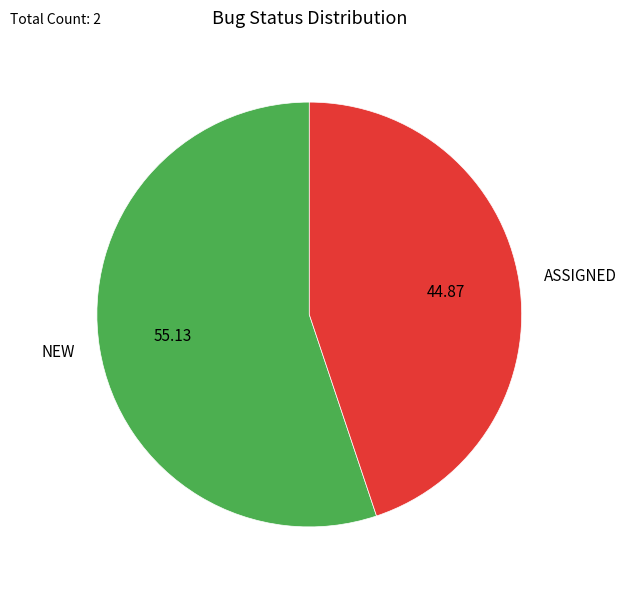

Is the sum of NEW and ASSIGNED greater than half?

Yes